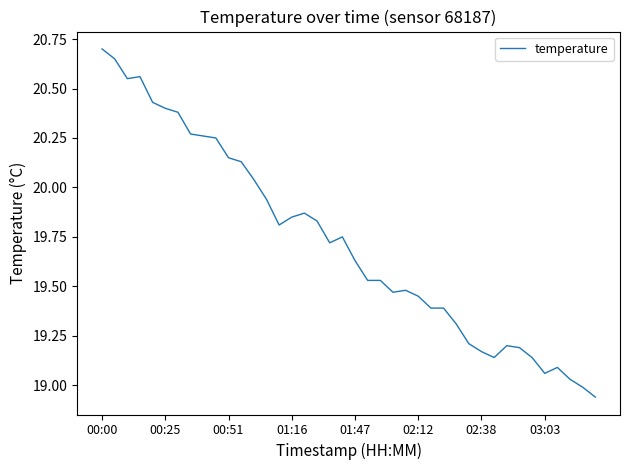

What is the greatest value displayed?

20.7